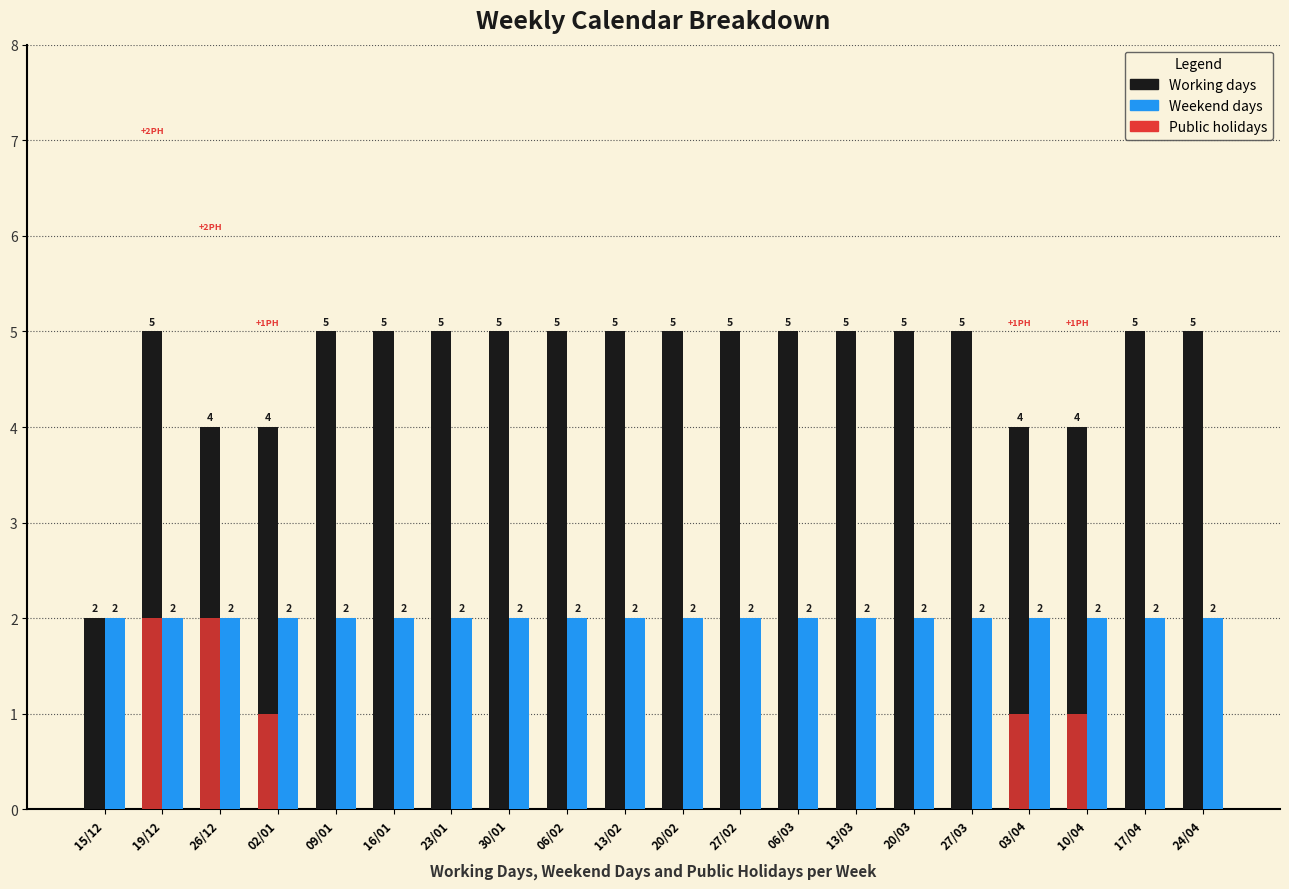

What are all the series names shown in the legend?

Working days, Weekend days, Public holidays